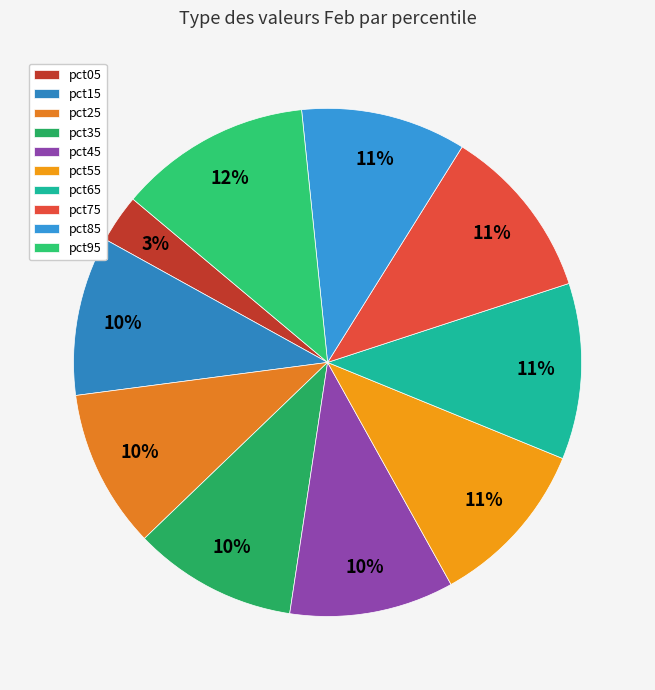

Count the number of slices in the pie.

10